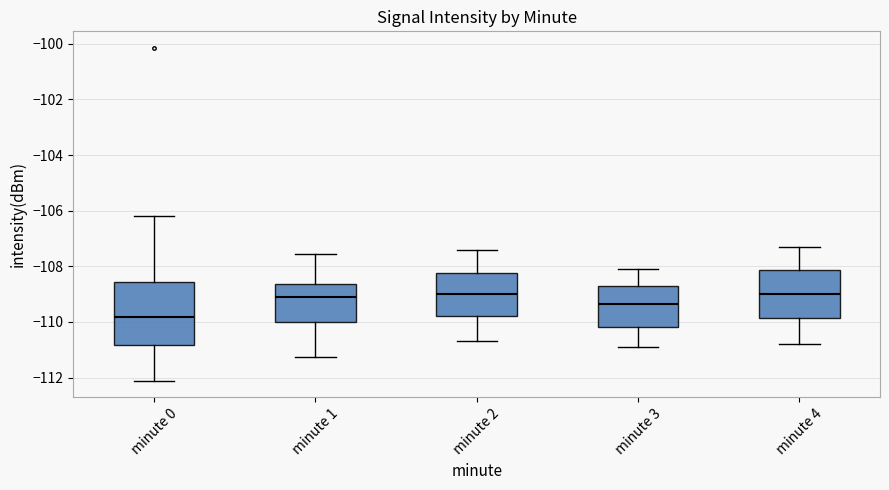

Which box is the tallest, from its lower edge to its upper edge?

minute 0